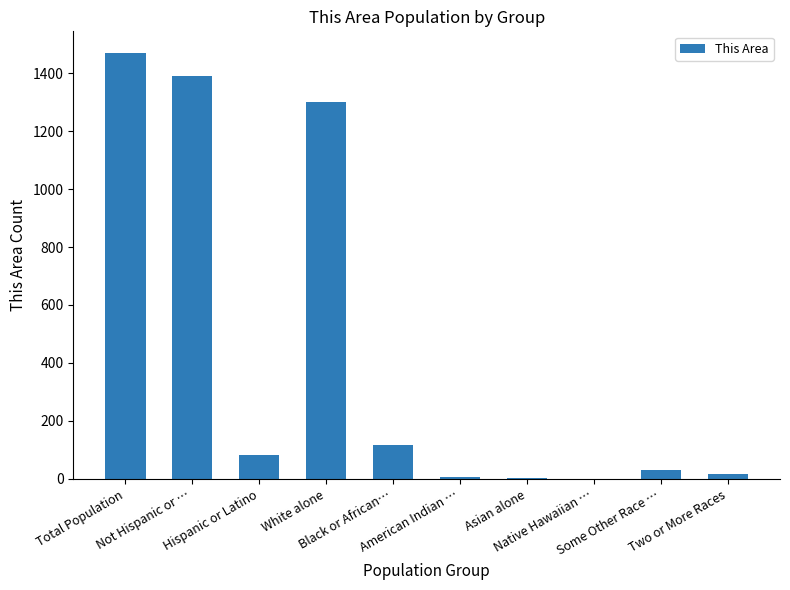

What is the maximum value shown in the chart?

1471